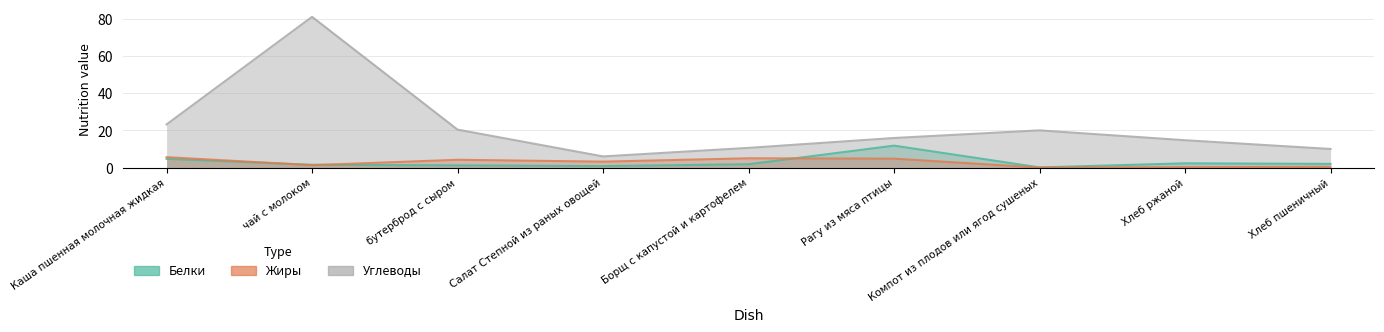

What is the sum of all Углеводы values?

201.8